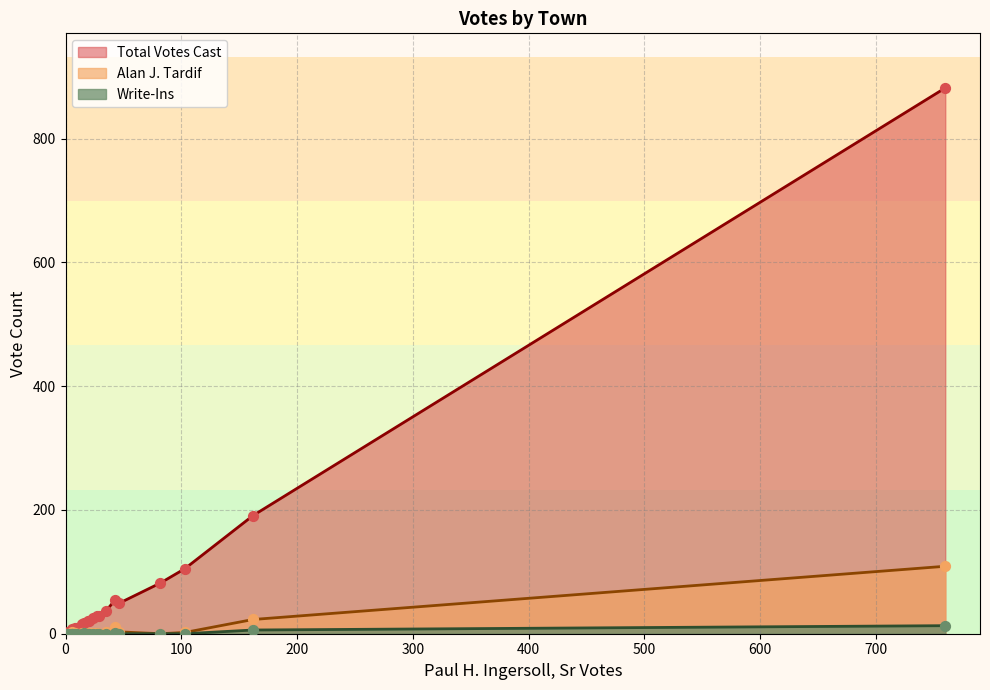

Which series contains the highest Y value?

Total Votes Cast